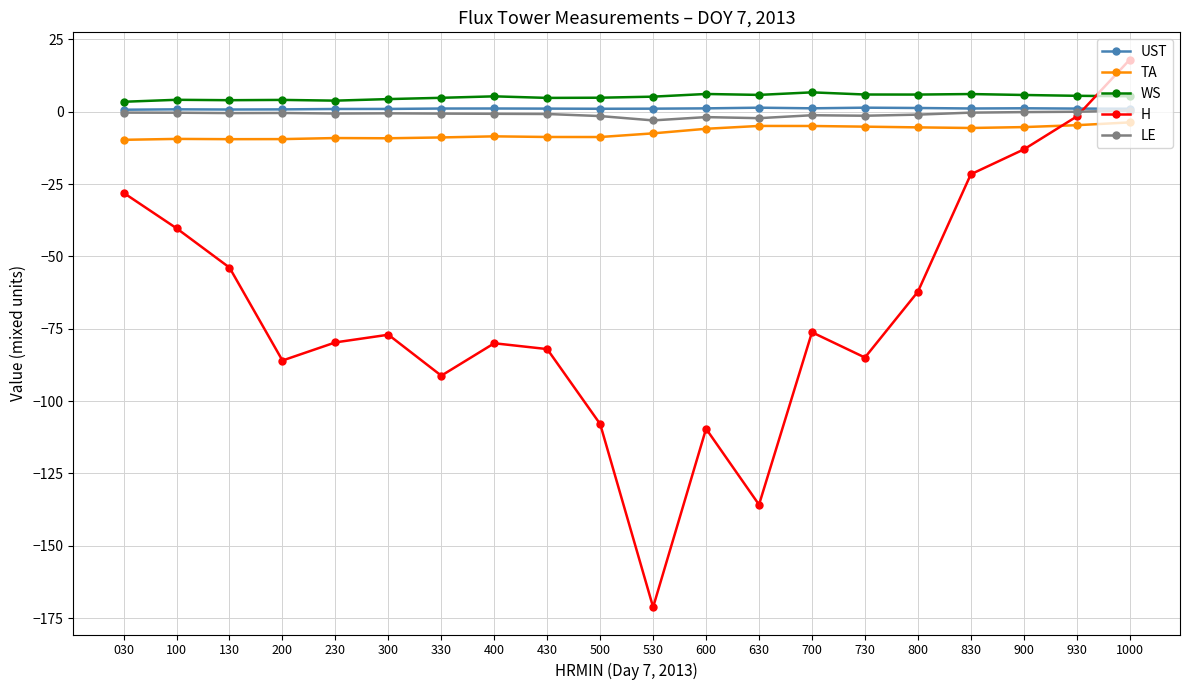

True or false: TA and UST cross at least once.

False